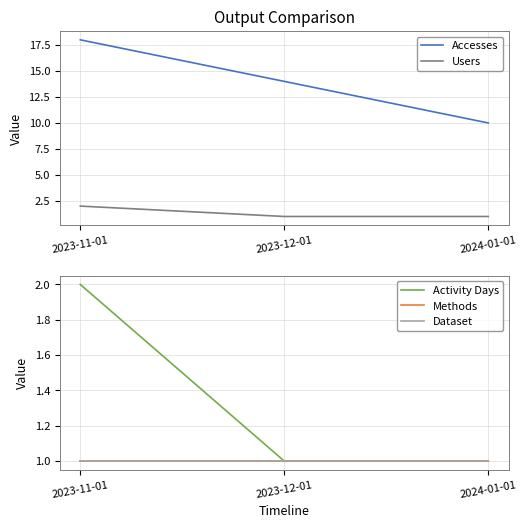

Reading left to right, what are all the values shown in this chart?

Accesses: 18	14	10
Users: 2	1	1
Activity Days: 2	1	1
Methods: 1	1	1
Dataset: 1	1	1